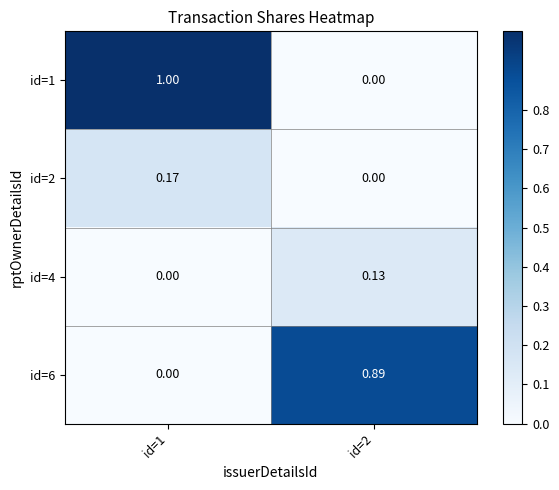

Is the value of id=4 at id=2 greater than the value of id=2 at id=2?

Yes